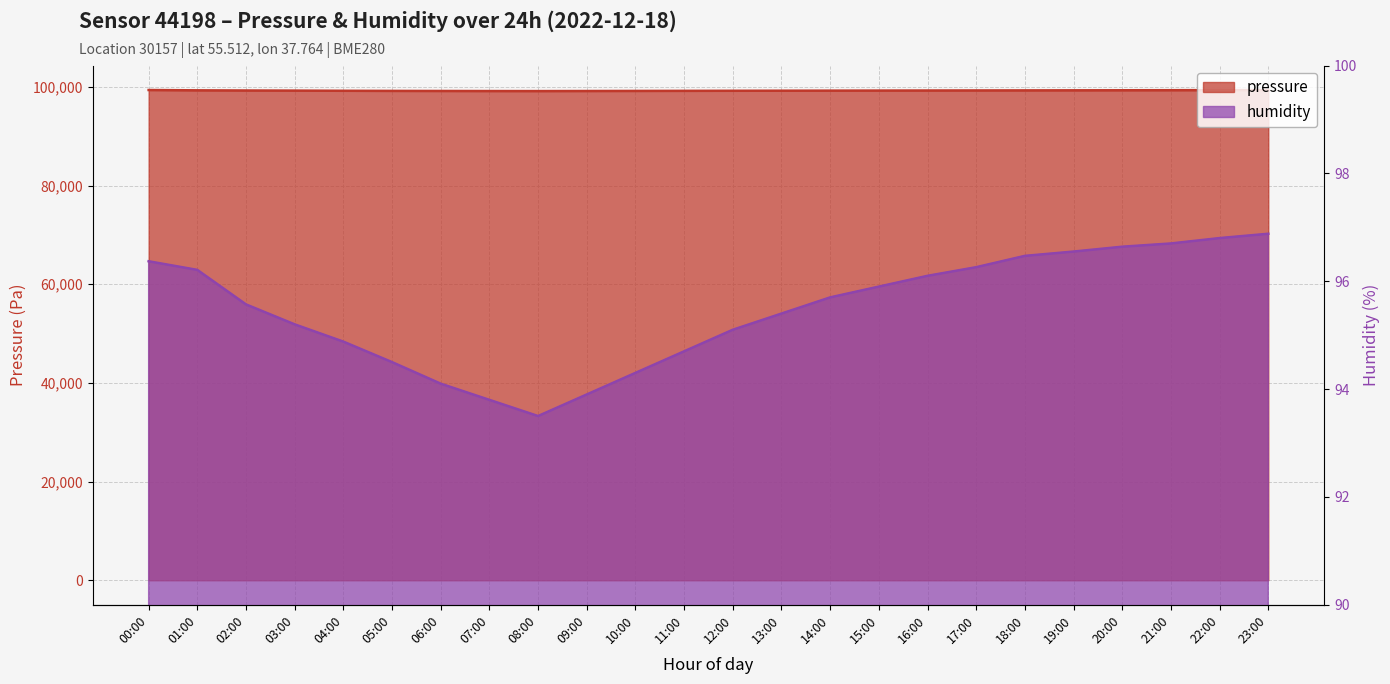

In humidity, how many points are lower than both neighbors (excluding endpoints)?

1